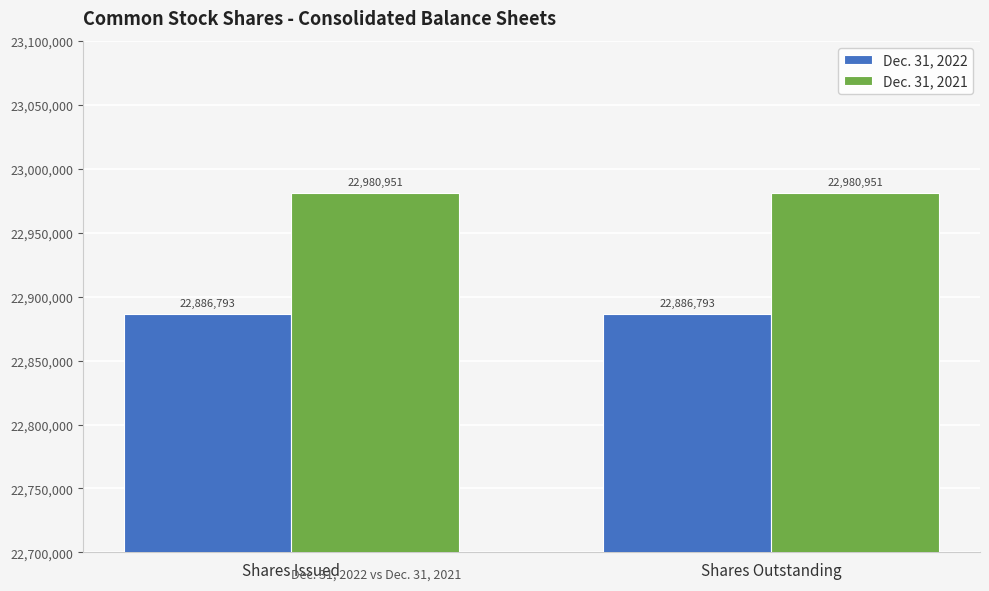

List the series in order of their peak value, lowest first.

Dec. 31, 2022, Dec. 31, 2021